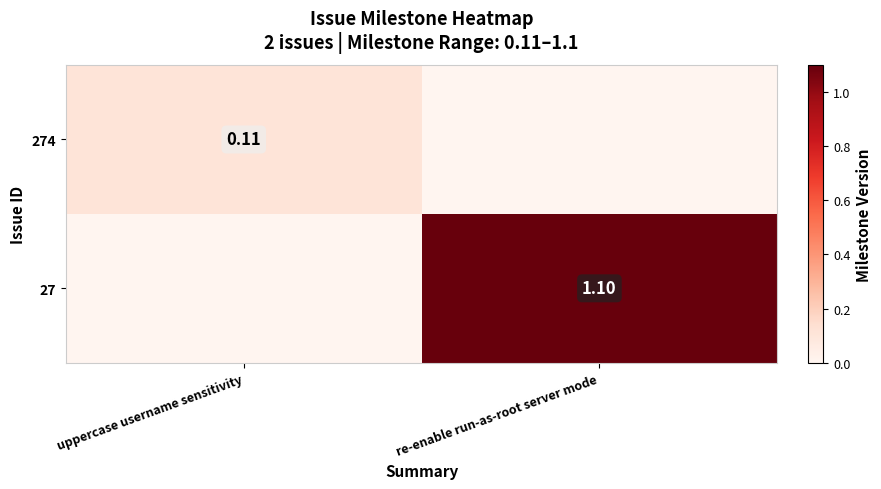

Is the value of 274 at uppercase username sensitivity greater than the value of 27 at re-enable run-as-root server mode?

No